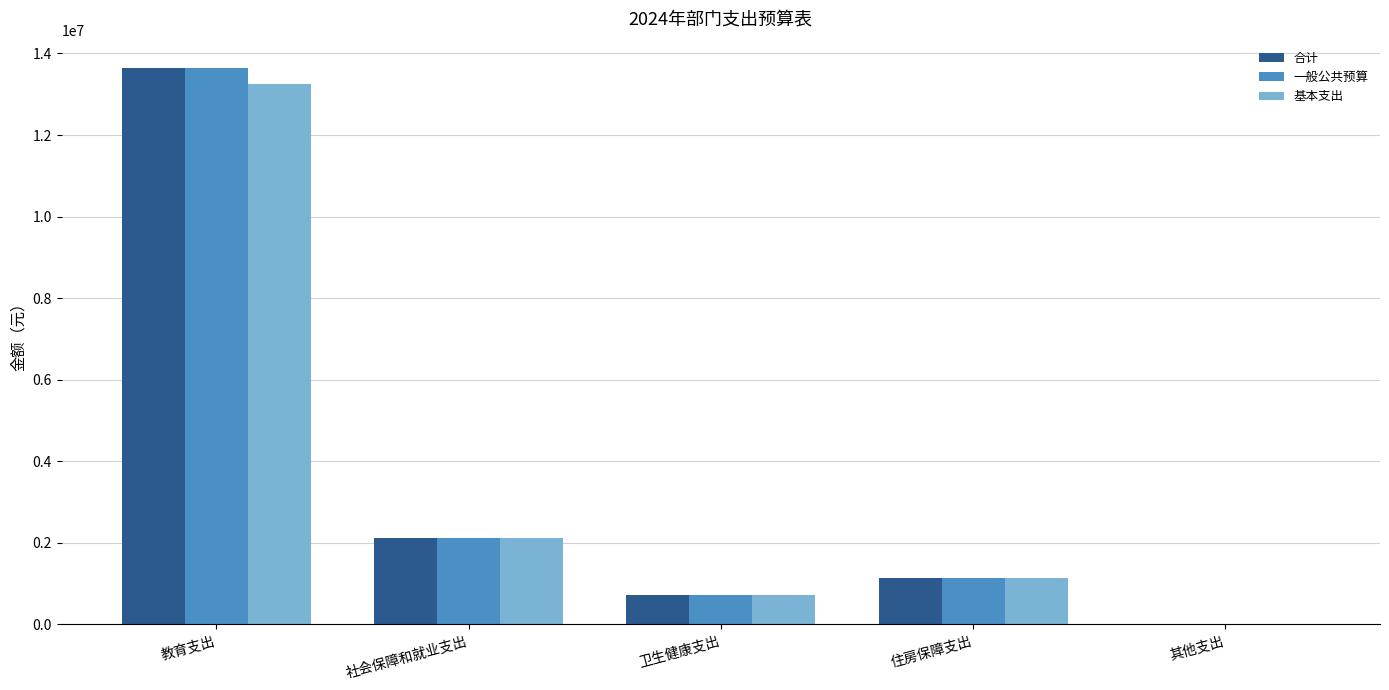

Reading right to left, transcribe all the data shown in this chart.

合计: 3800.0	1145476.8	725811.7	2123883.1	13631705.7
一般公共预算: 0.0	1145476.8	725811.7	2123883.1	13631705.7
基本支出: 0.0	1145476.8	725811.7	2123883.1	13238694.0